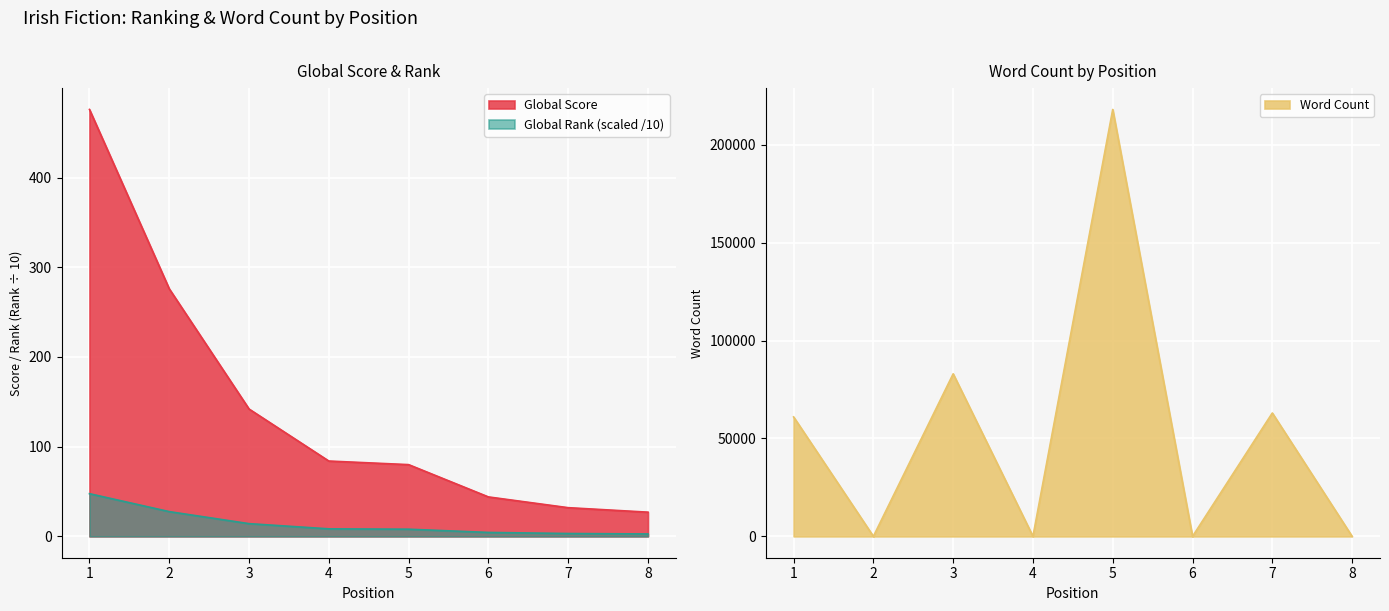

Reading right to left, what are all the values shown in this chart?

Global Score: 8=27	7=32	6=44	5=80	4=84	3=142	2=276	1=476
Word Count: 8=0	7=63000	6=0	5=218000	4=0	3=83000	2=0	1=61000